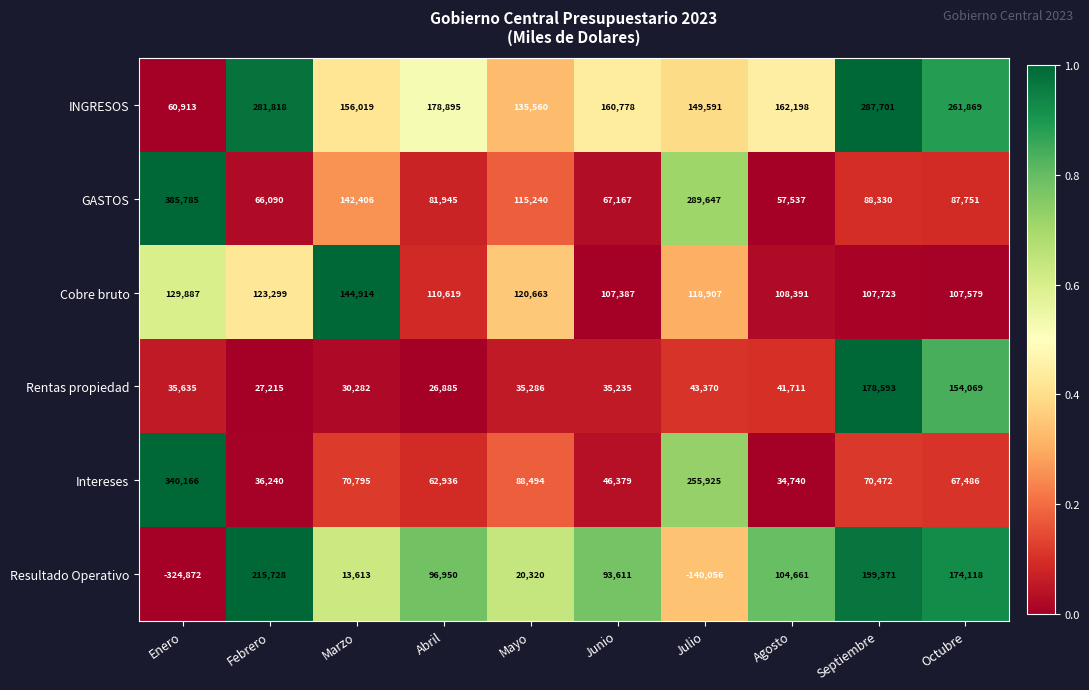

Which series changed the most between Enero and Febrero?

Resultado Operativo